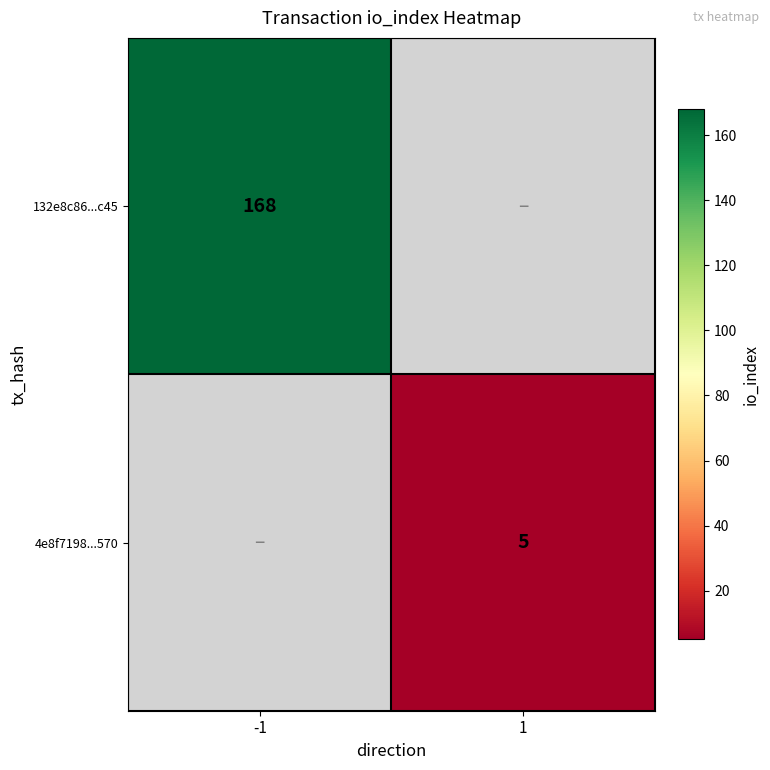

True or false: 132e8c86...c45 has a value of 280 at -1.

False